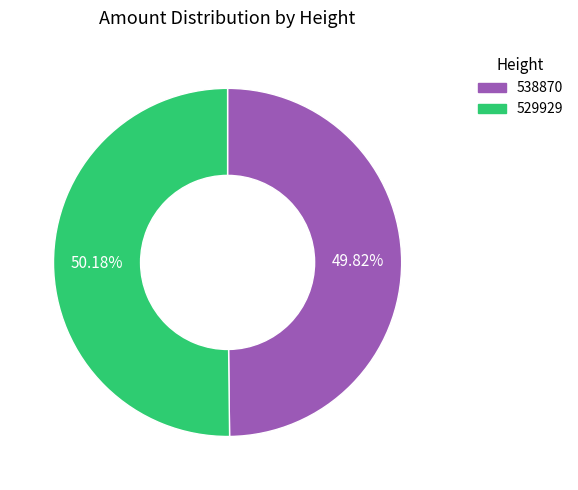

Does any single category account for the majority?

Yes